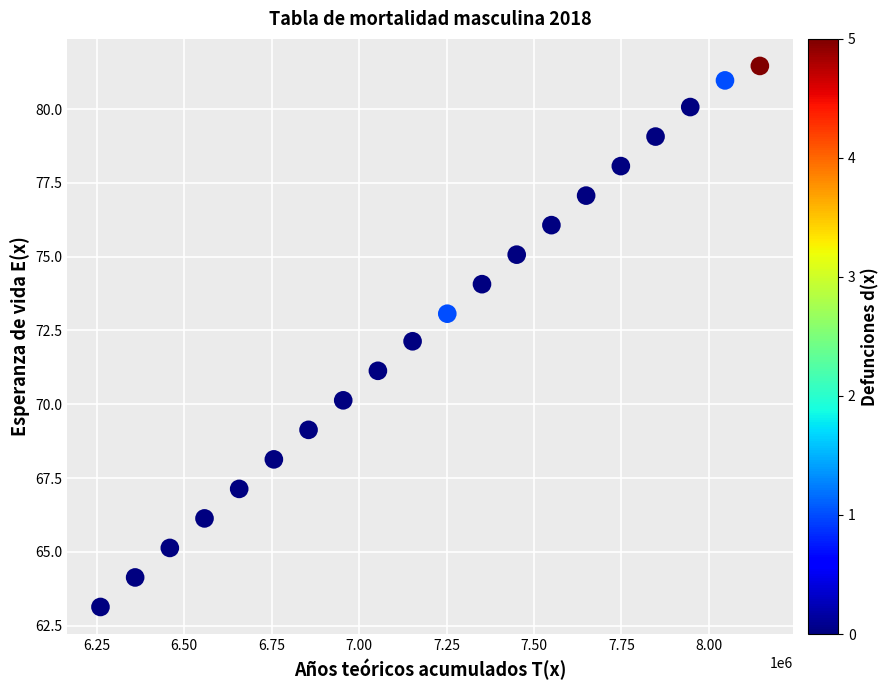

What is the range of X values (max minus min)?

1885470.2